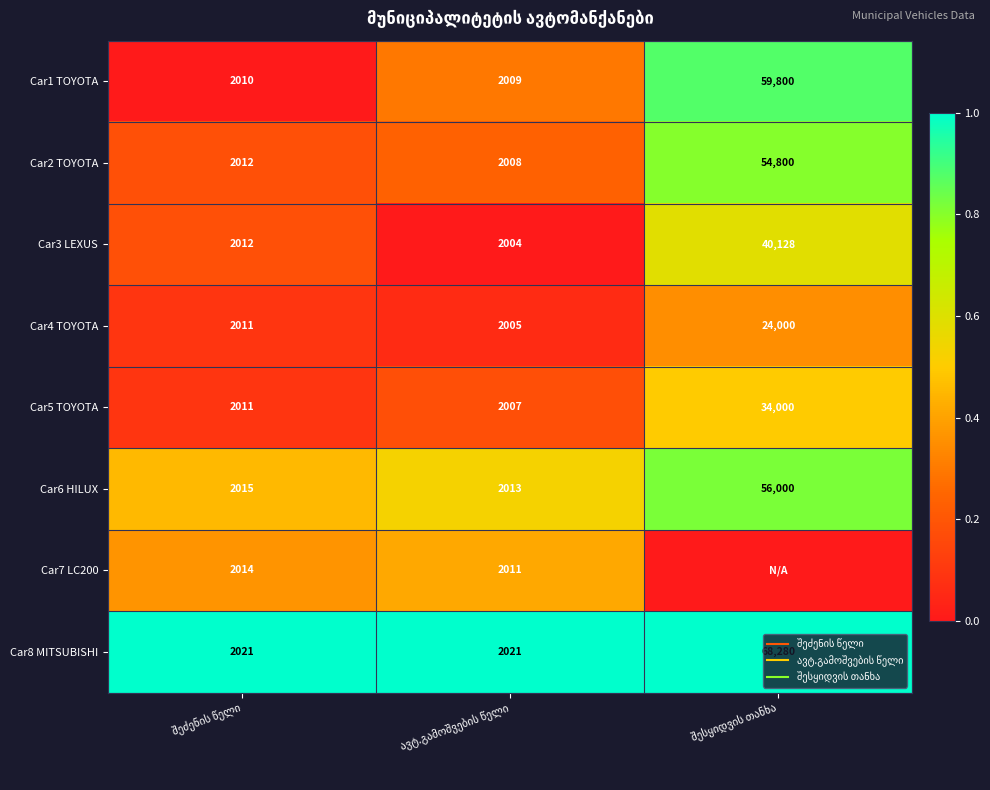

Rank the series at შესყიდვის თანხა from lowest to highest value.

Car7 LC200, Car4 TOYOTA, Car5 TOYOTA, Car3 LEXUS, Car2 TOYOTA, Car6 HILUX, Car1 TOYOTA, Car8 MITSUBISHI